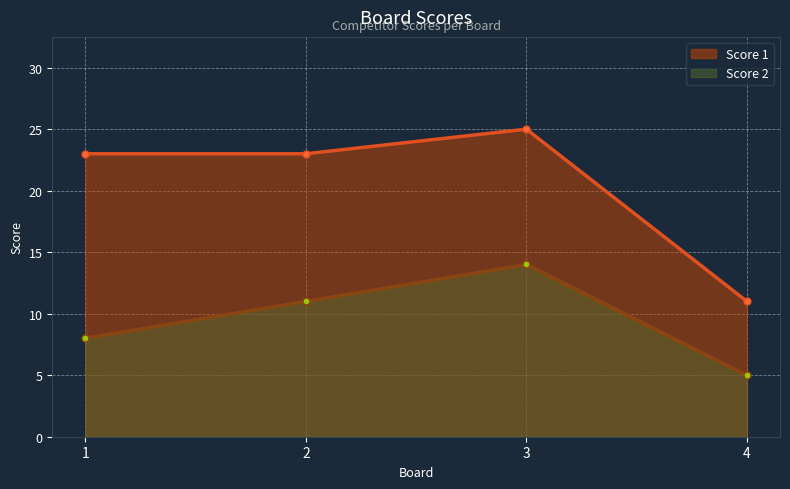

Reading left to right, transcribe all the data shown in this chart.

Score 1: 23	23	25	11
Score 2: 8	11	14	5